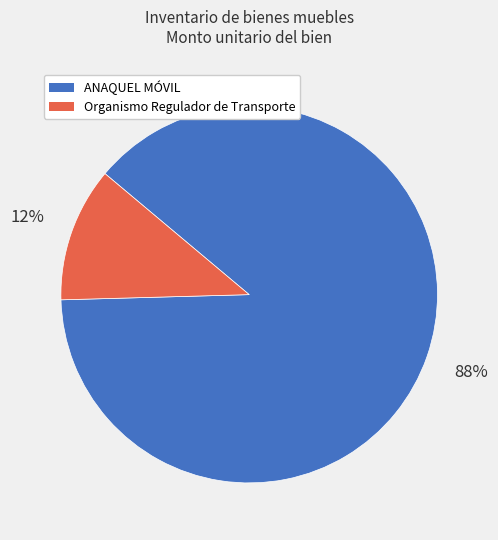

Is it true that ANAQUEL MÓVIL is 88% of the pie?

True